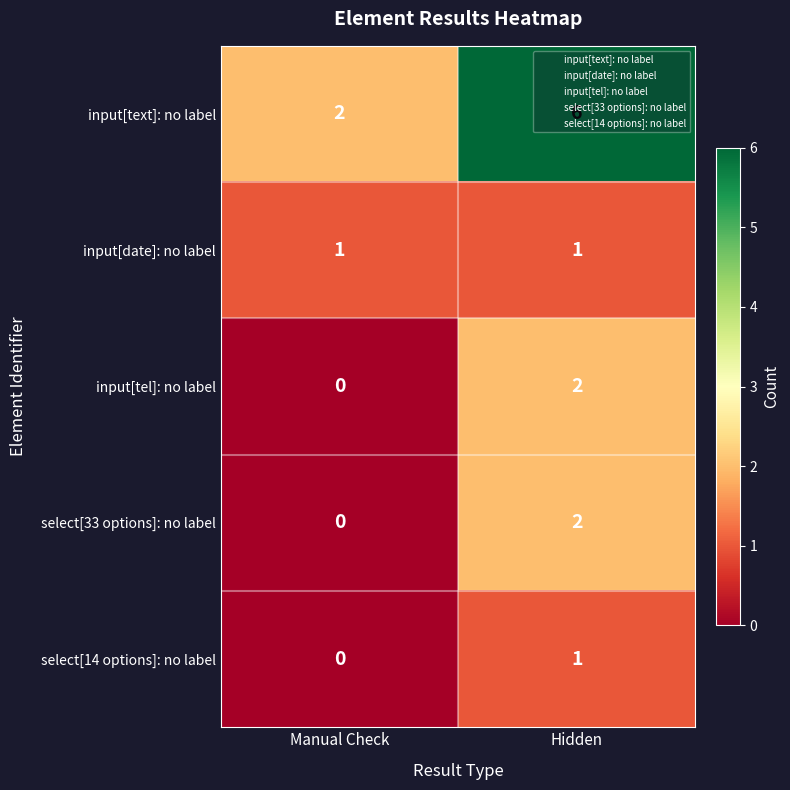

Is the value of input[date]: no label at Manual Check greater than the value of input[text]: no label at Manual Check?

No